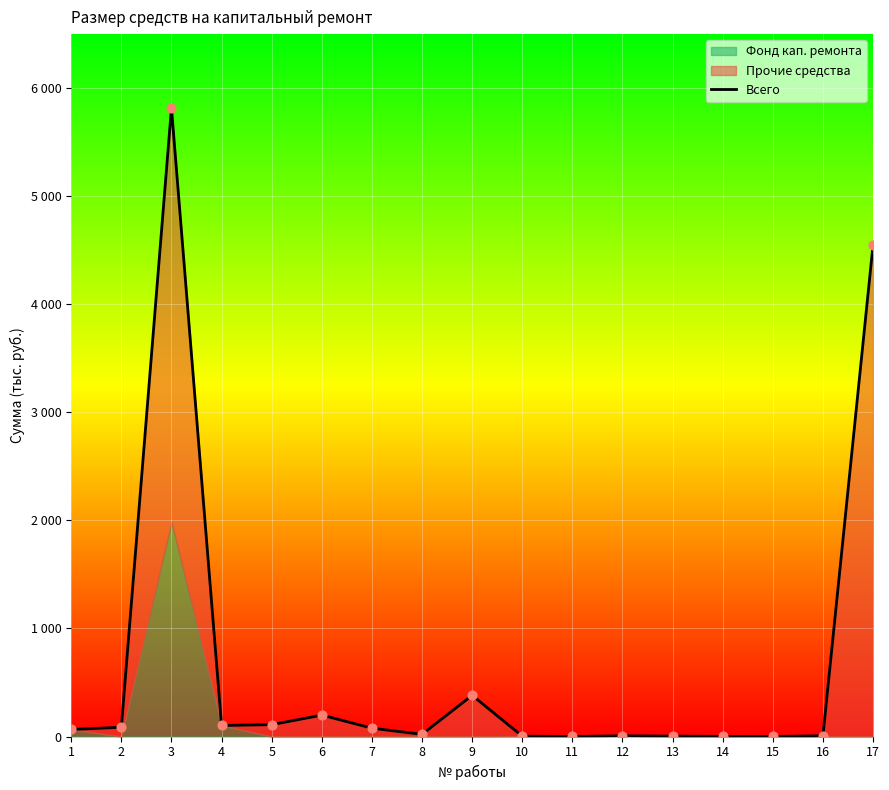

Approximately how many times larger is the value at 3 compared to 5?

53.1